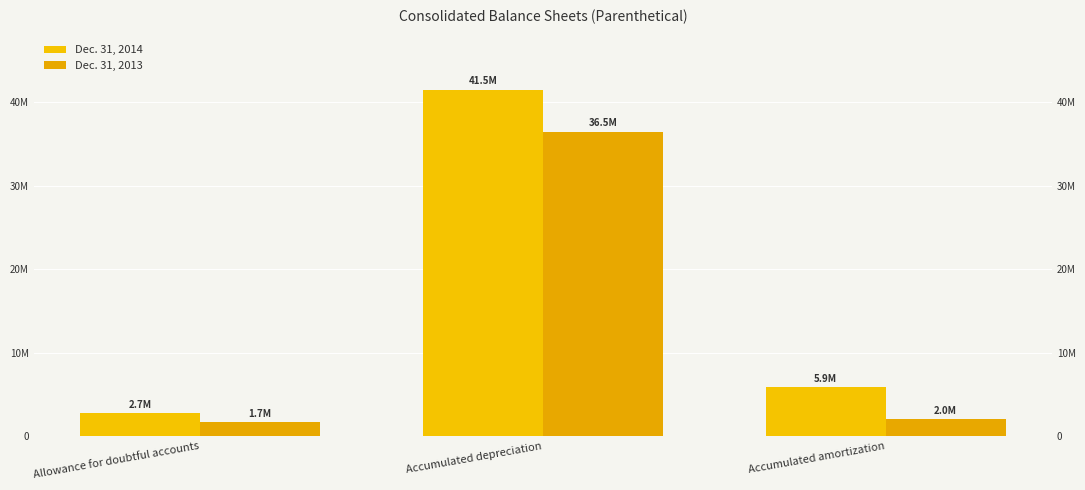

The Dec. 31, 2013 series shows 36456000 at Accumulated depreciation. True or false?

True